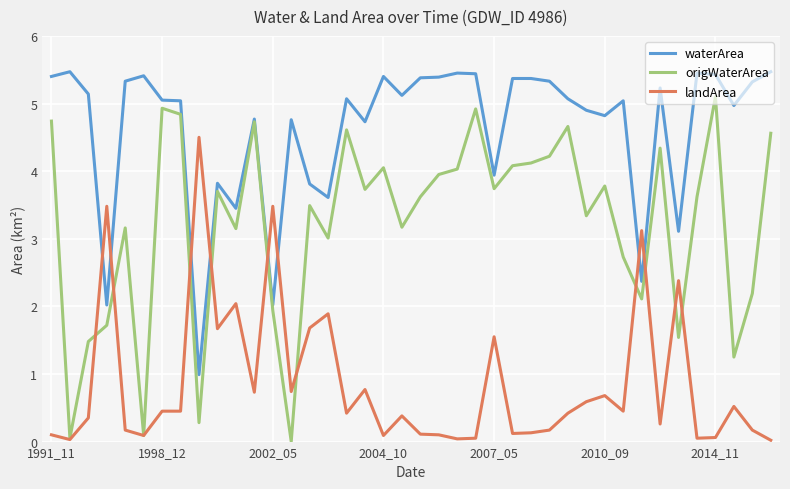

Which series has the largest range (max minus min)?

origWaterArea